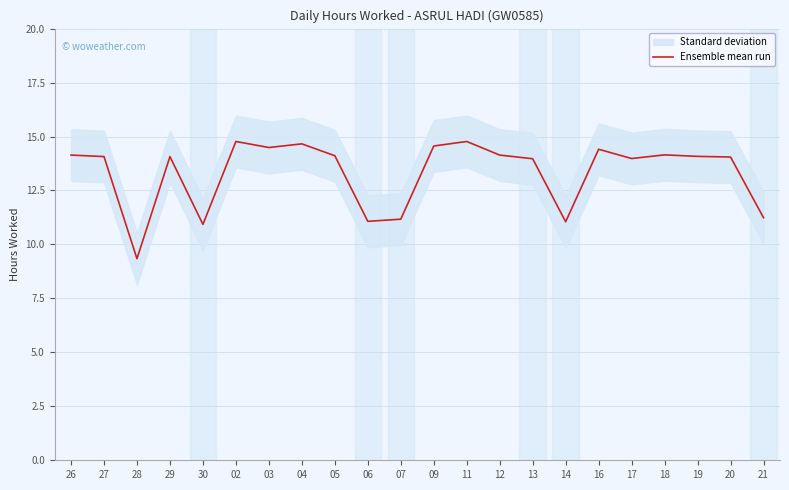

Between 20 and 17, which is larger?

20